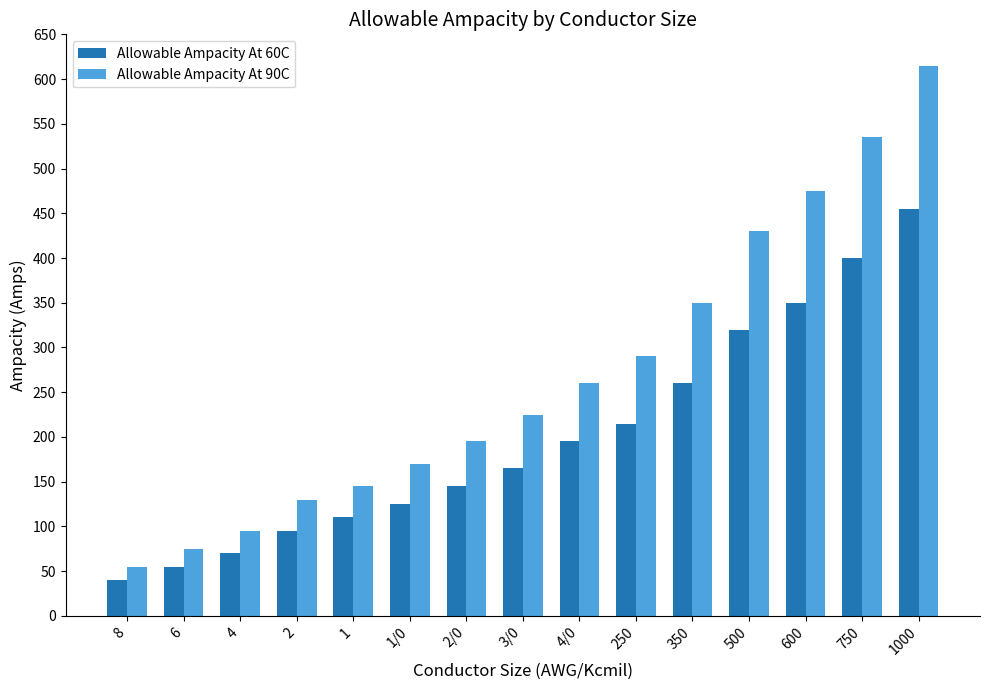

What is the sum of the Allowable Ampacity At 60C values at 8 and 6?

95